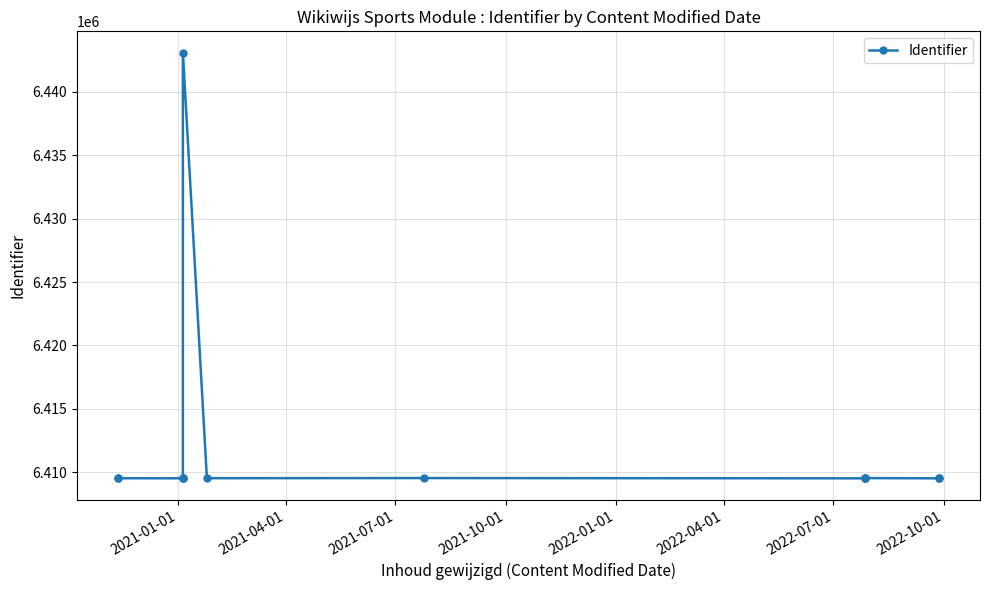

What is the value of the 7th point from the left?

6409535